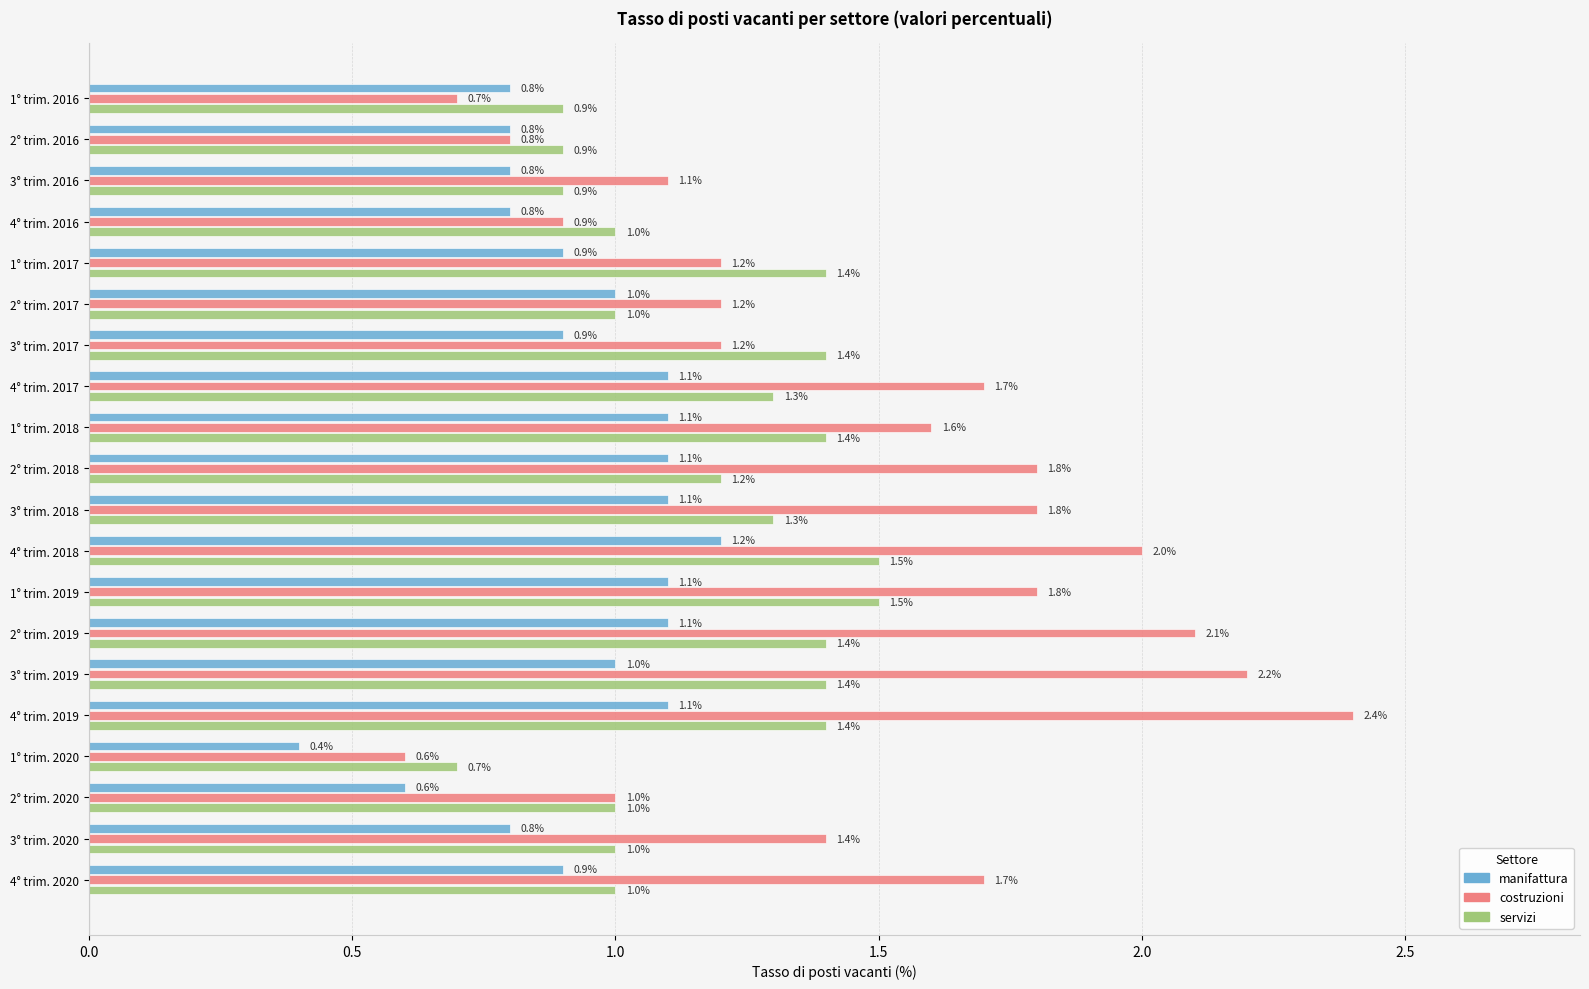

At which category does the chart reach its minimum across all series?

1° trim. 2020